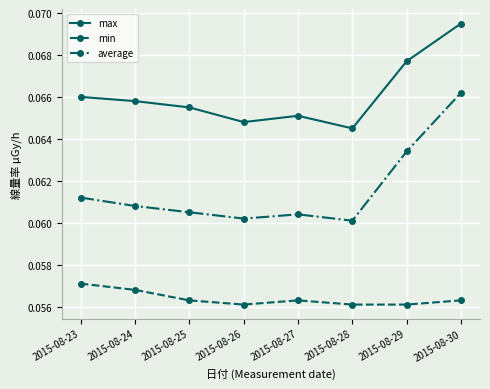

True or false: min has more than 2 points higher than both neighbors.

False